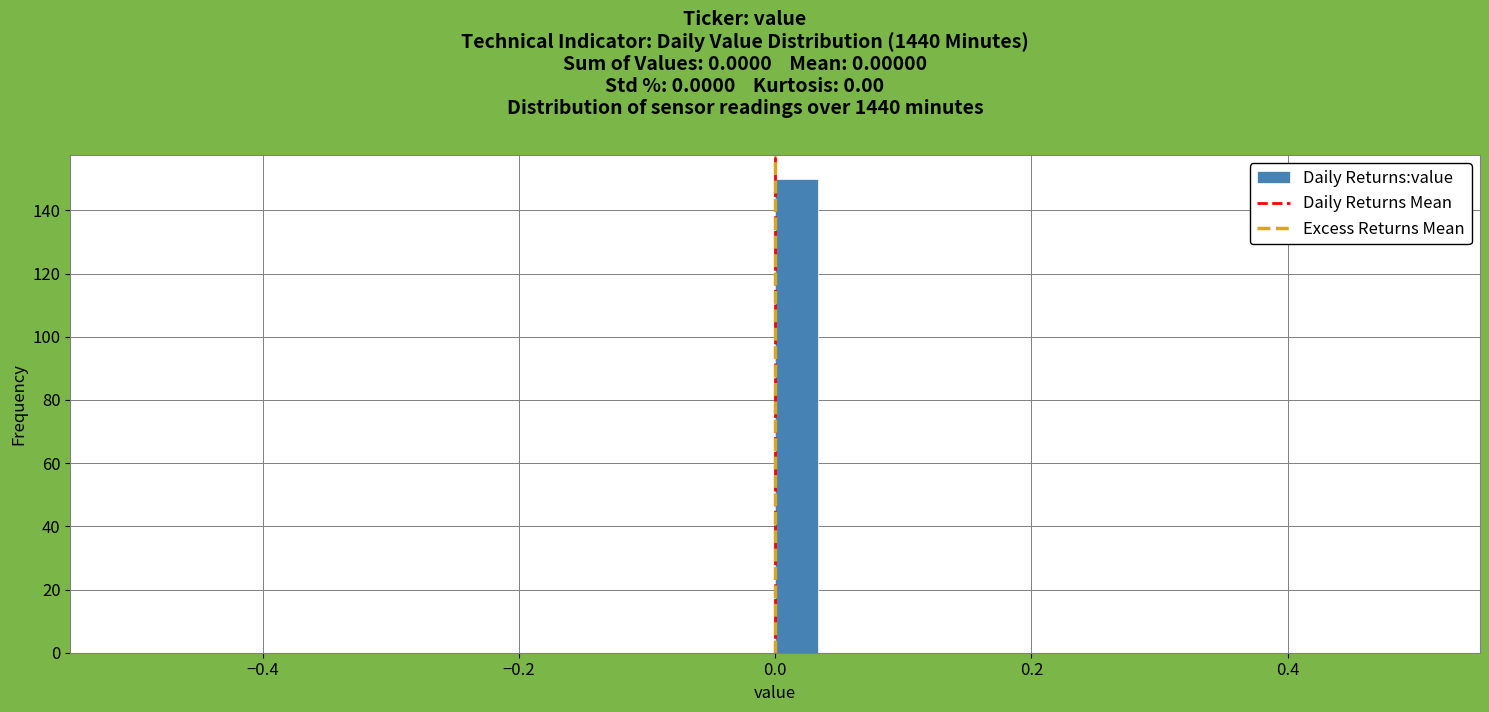

Read against the x-axis, roughly where is the centre of the tallest bar?

0.02